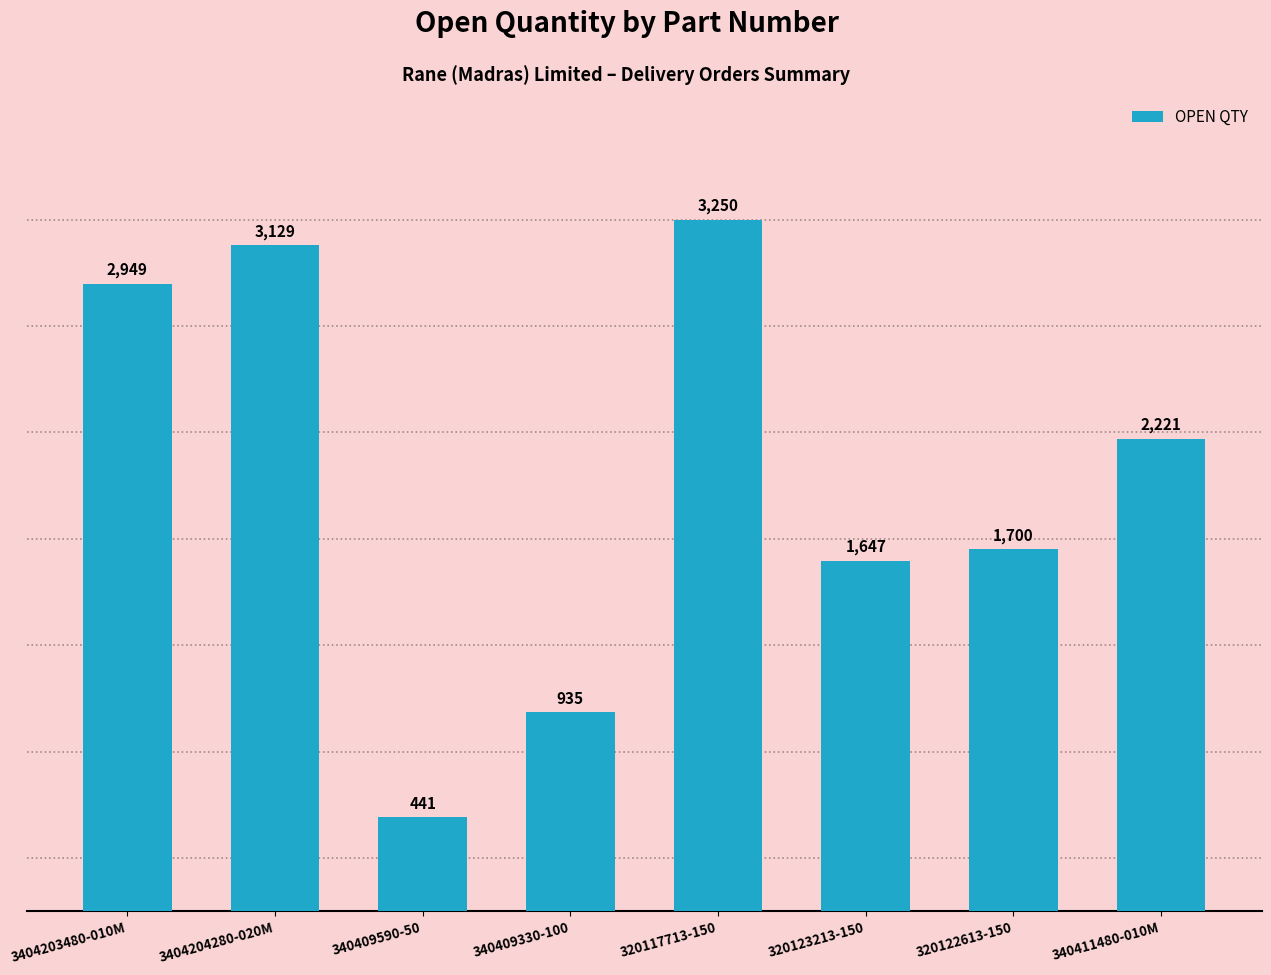

How many bars are there in total?

8